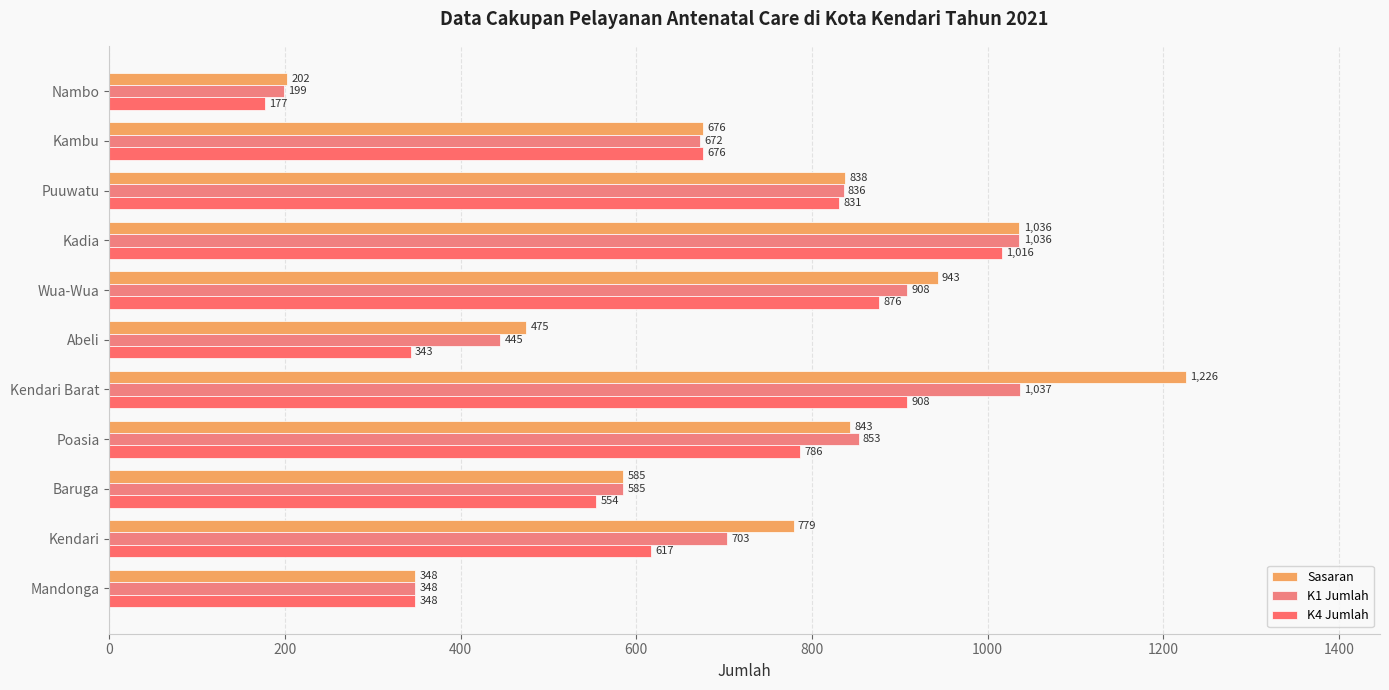

How many distinct data groups are displayed?

3